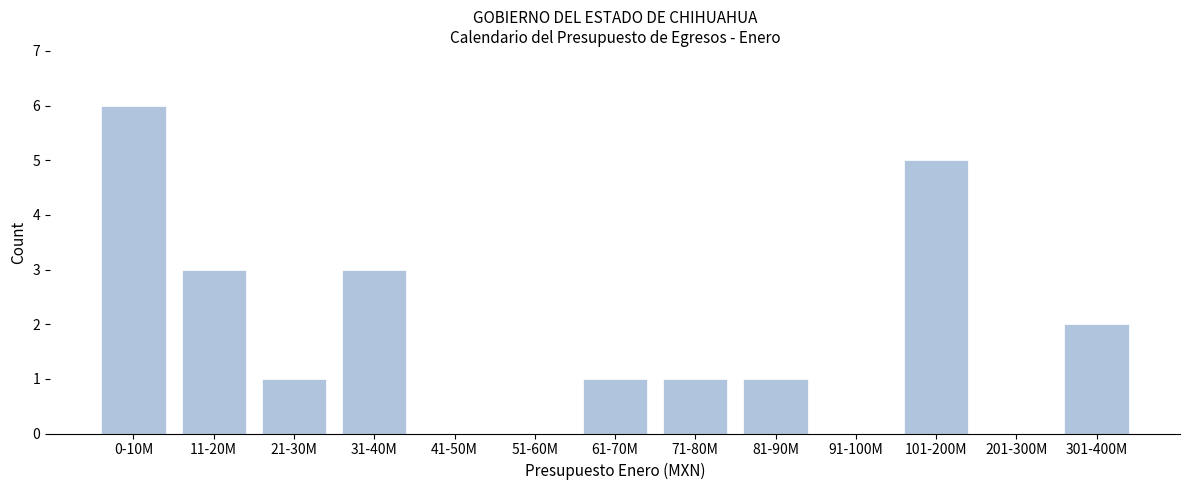

Reading left to right, what are all the values shown in this chart?

0-10M=6	11-20M=3	21-30M=1	31-40M=3	41-50M=0	51-60M=0	61-70M=1	71-80M=1	81-90M=1	91-100M=0	101-200M=5	201-300M=0	301-400M=2